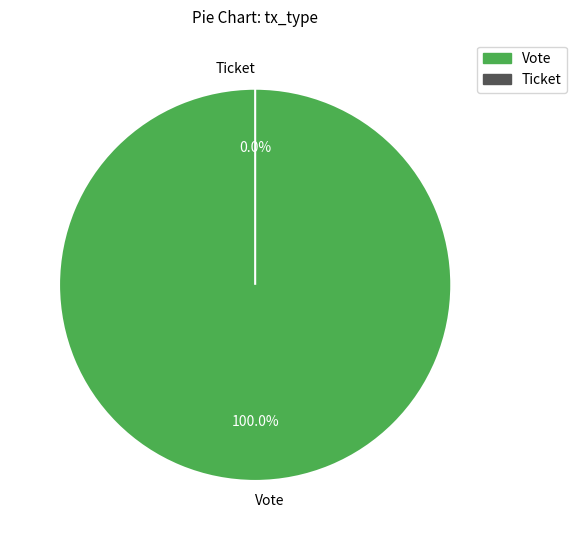

True or false: Vote accounts for 100% of the total.

True